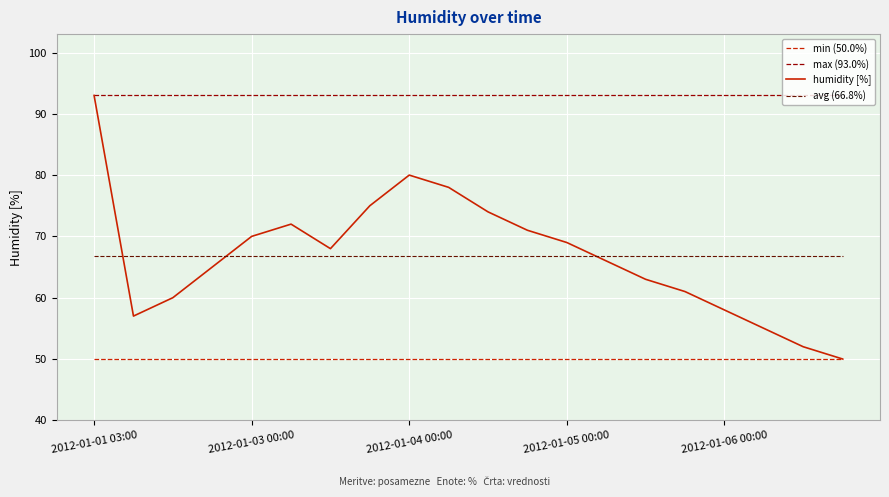

True or false: humidity [%] has more than 1 interior local peaks.

True